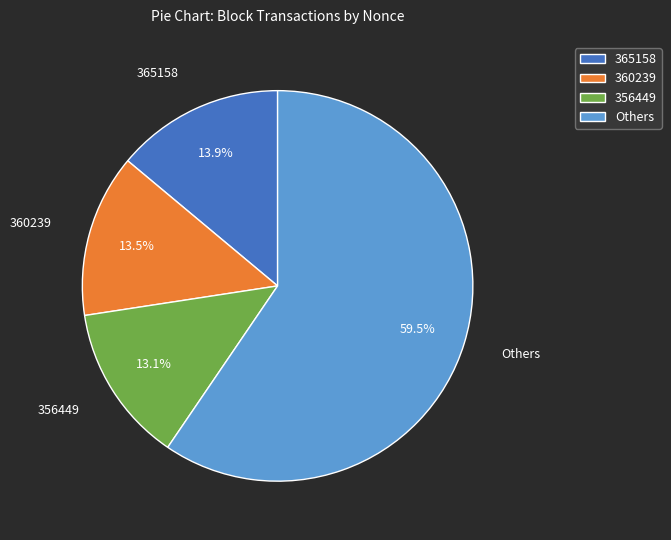

Approximately how many times larger is the value at 360239 compared to 356449?

1.0